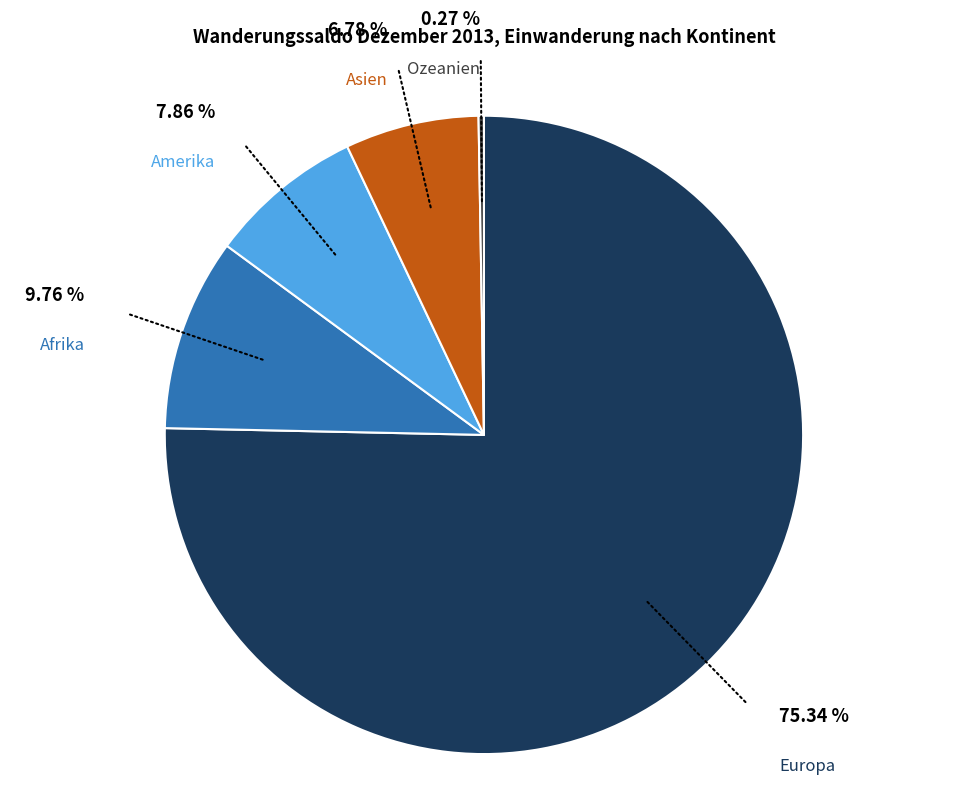

Does any single category account for the majority?

Yes